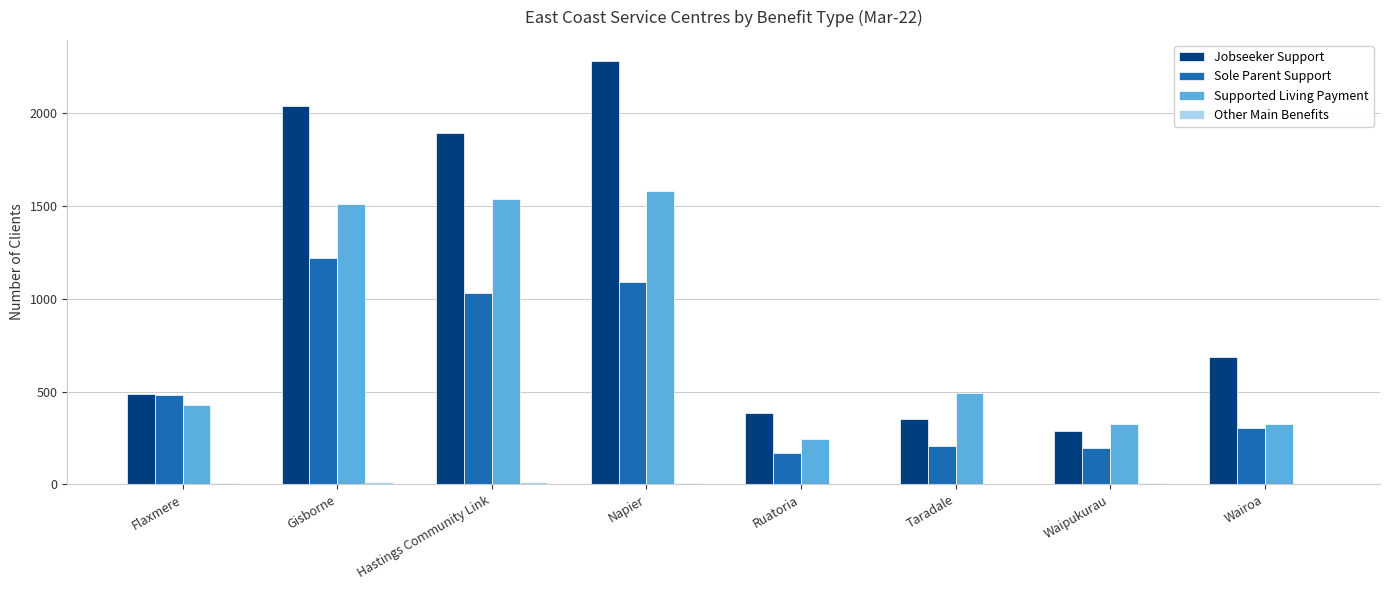

Which series has the largest total across all categories?

Jobseeker Support